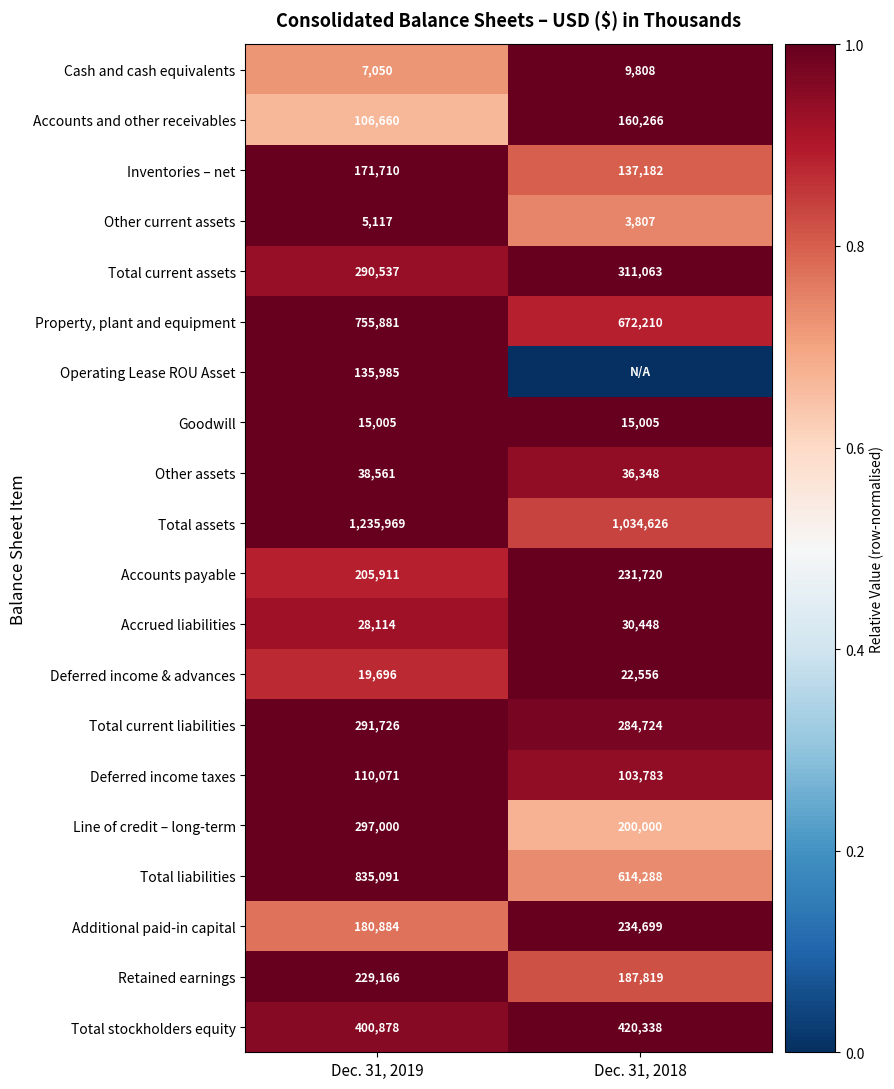

At which category is the sum across all series the highest?

Dec. 31, 2019